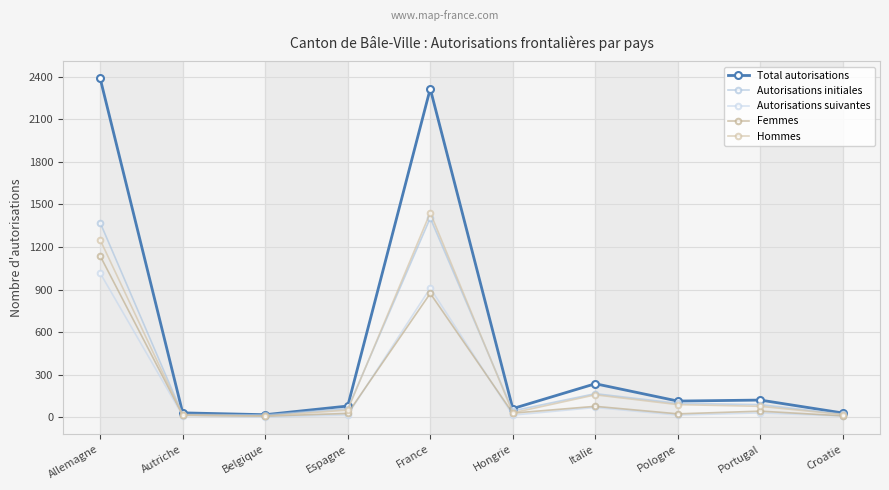

The value of Autorisations suivantes at Belgique is 3. True or false?

False